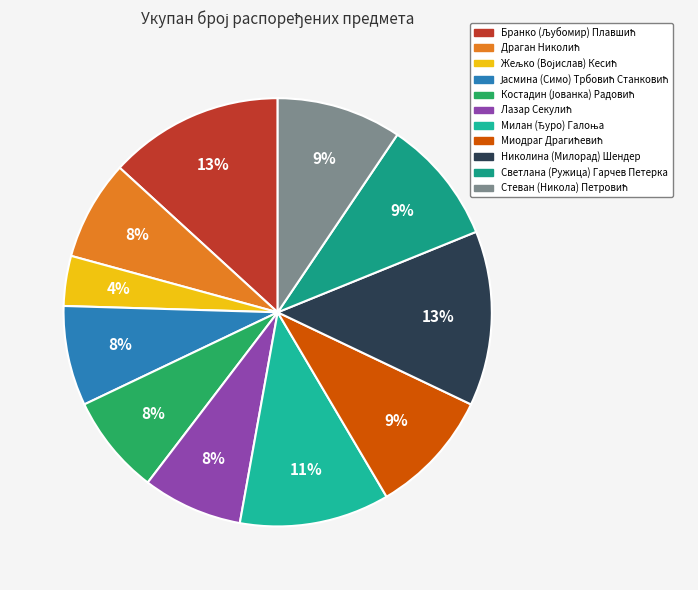

How many segments does this pie chart have?

11